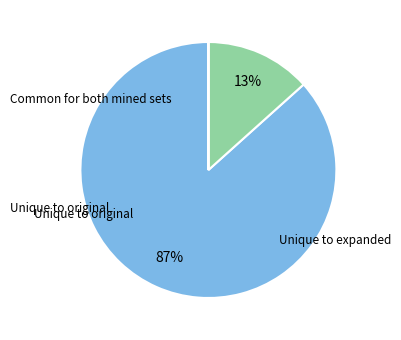

To the nearest percent, what is the difference between the largest and smallest slice percentages?

87%